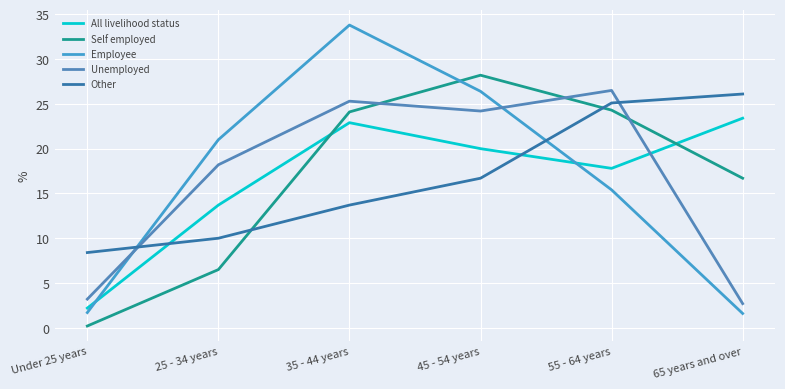

Which series has the widest spread of values?

Employee